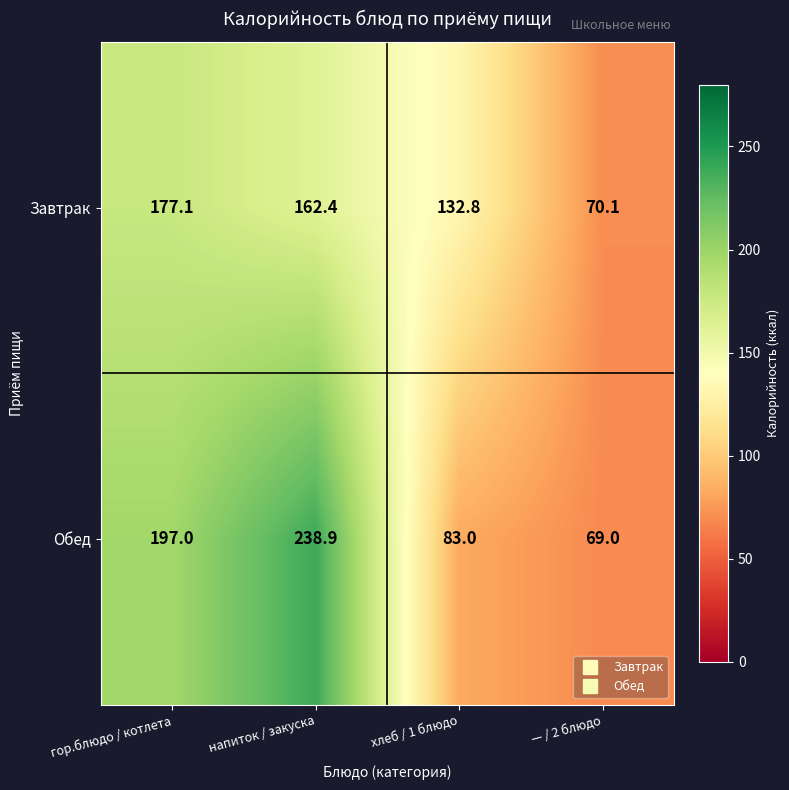

At which category does the chart reach its minimum across all series?

— / 2 блюдо